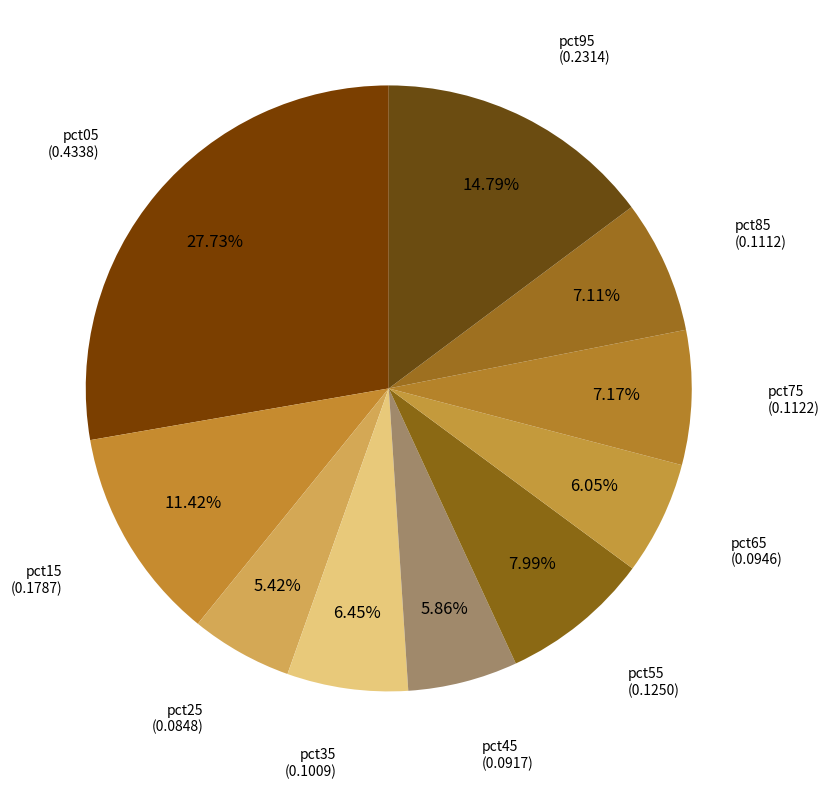

Count the number of slices in the pie.

10